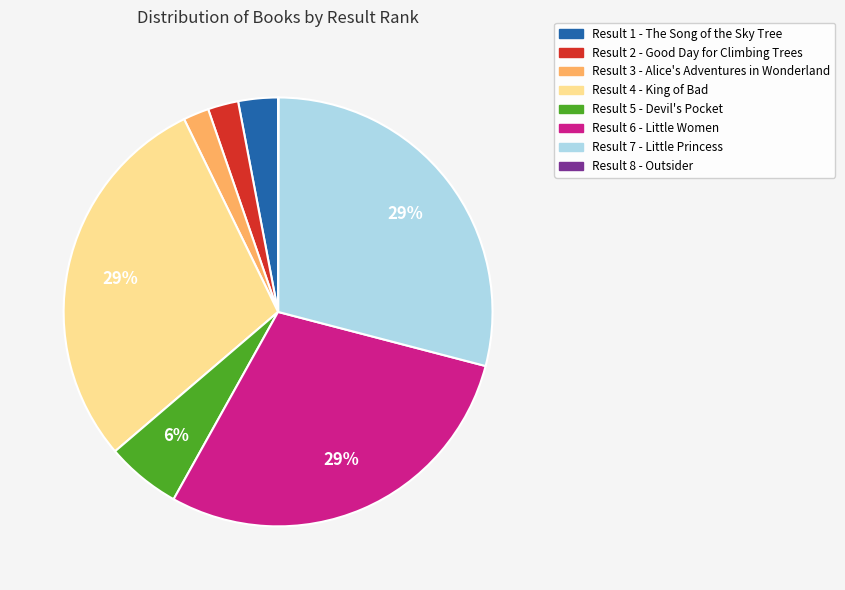

The Result 7 - Little Princess slice represents 29% of the pie. True or false?

True